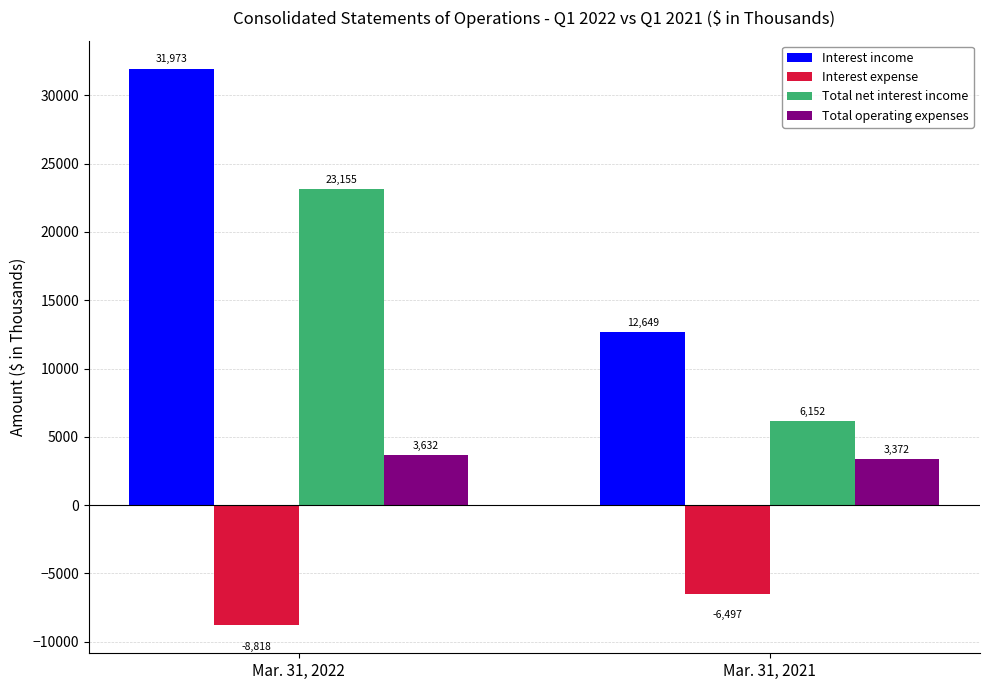

What is the difference between the Total operating expenses values at Mar. 31, 2022 and Mar. 31, 2021?

260